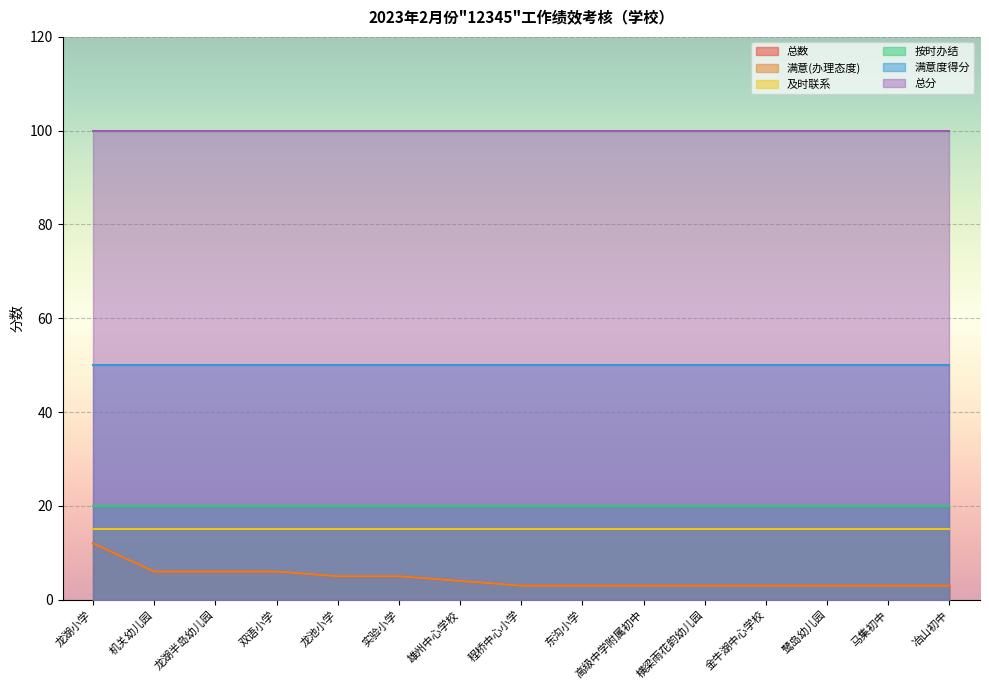

At which category is the sum across all series the highest?

龙湖小学